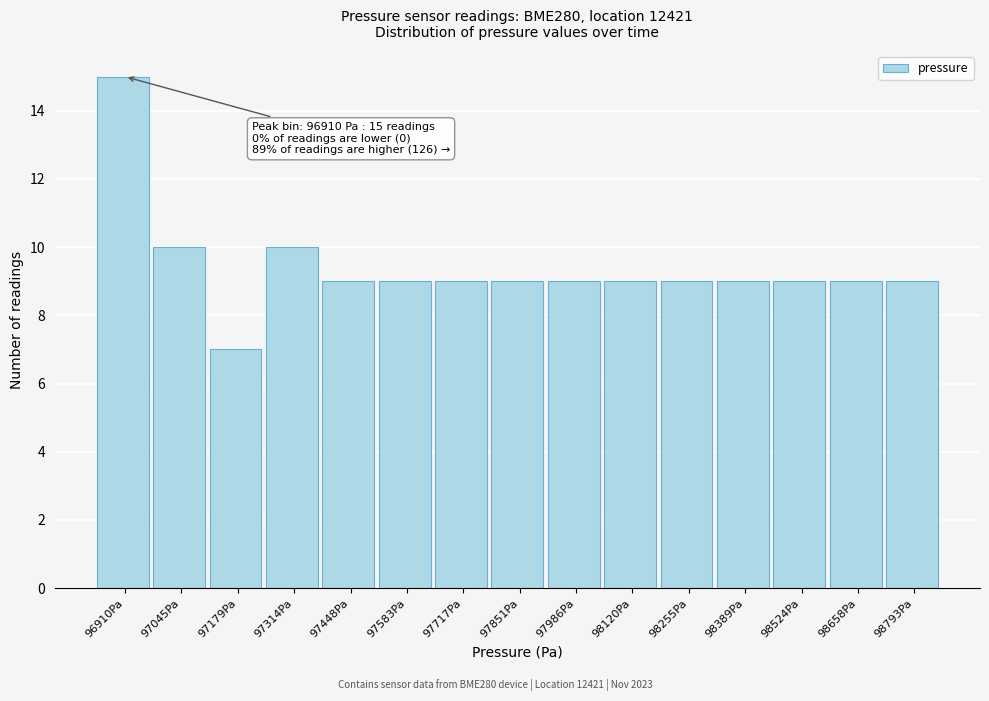

Which range on the x-axis has the tallest bar?

96840 to 96980